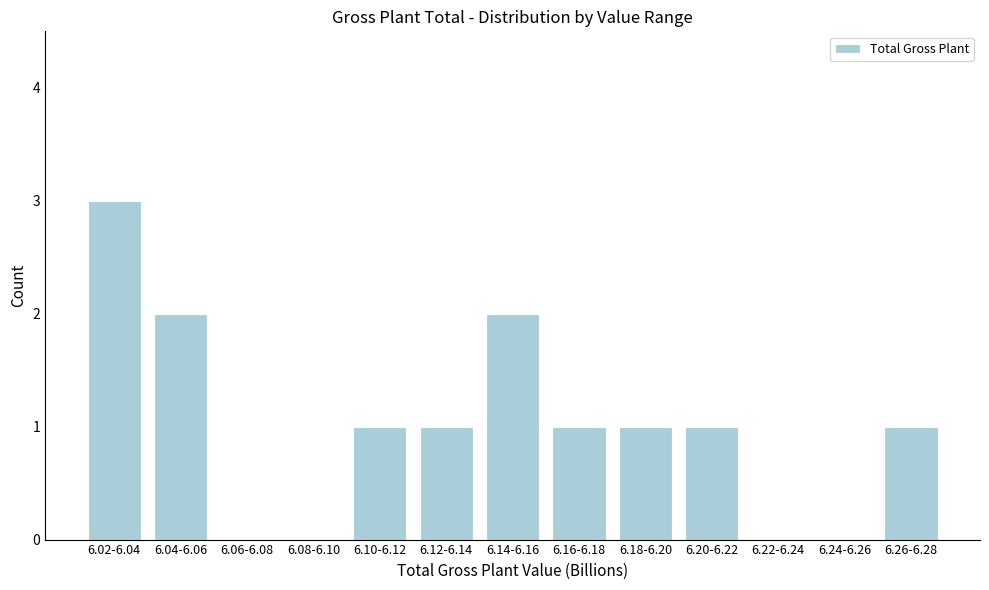

Reading left to right, transcribe all the data shown in this chart.

6.02-6.04=3	6.04-6.06=2	6.06-6.08=0	6.08-6.10=0	6.10-6.12=1	6.12-6.14=1	6.14-6.16=2	6.16-6.18=1	6.18-6.20=1	6.20-6.22=1	6.22-6.24=0	6.24-6.26=0	6.26-6.28=1